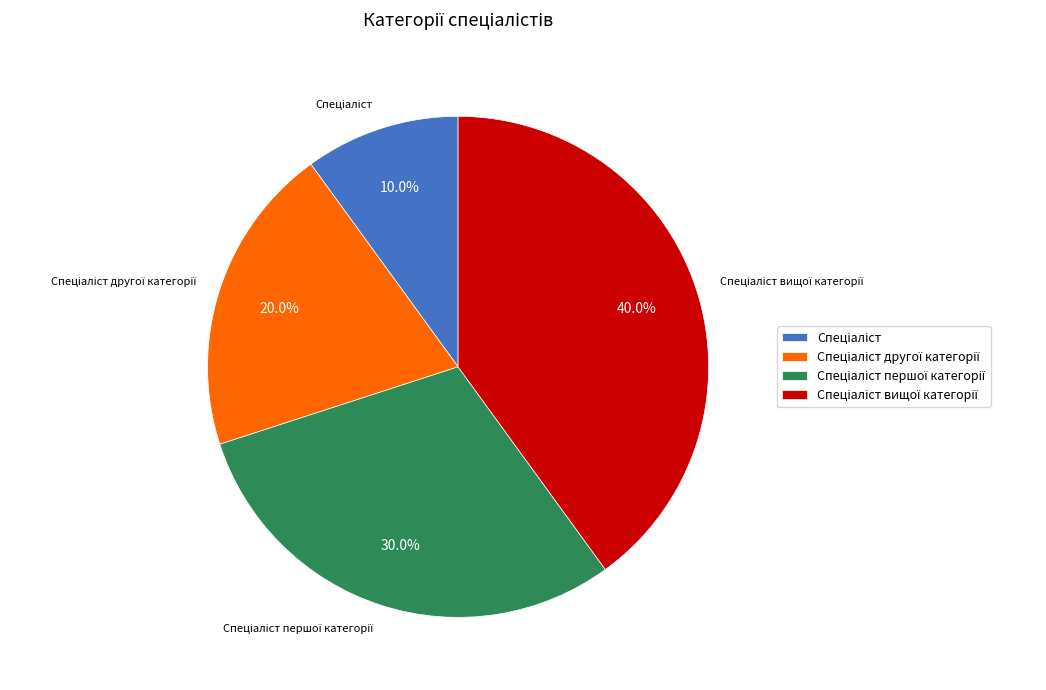

Is there a majority slice in this chart?

No